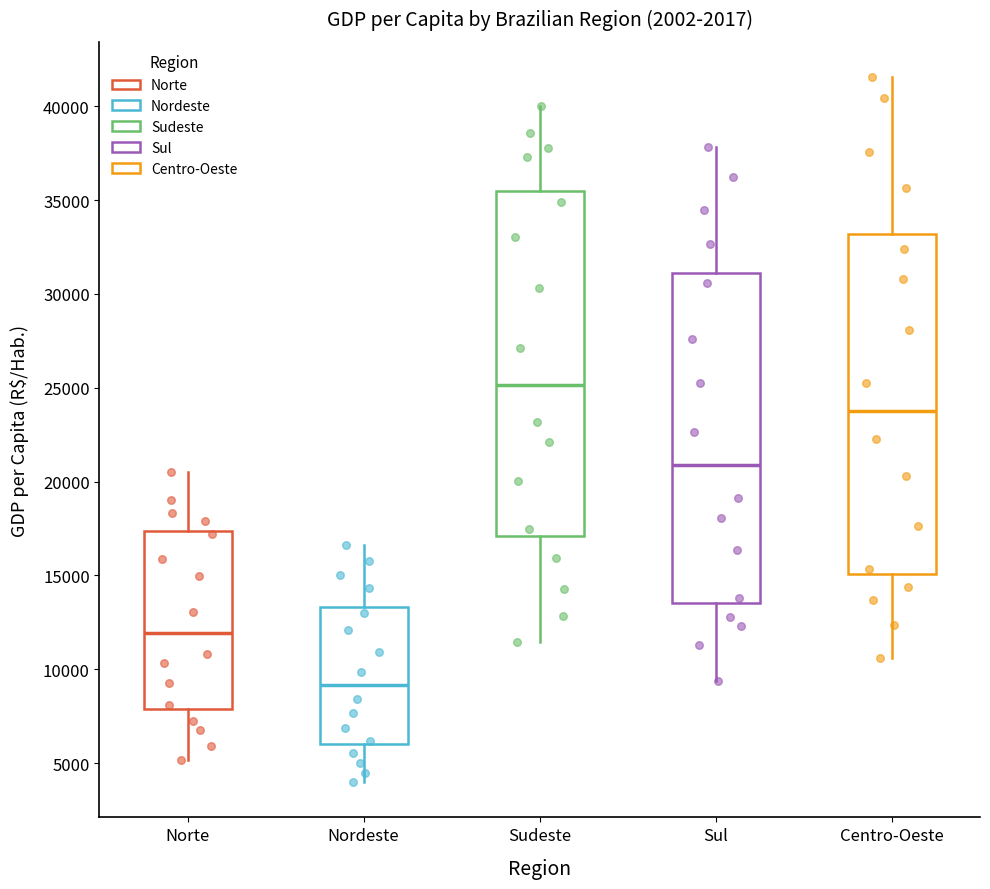

Which box has the lowest median line?

Nordeste